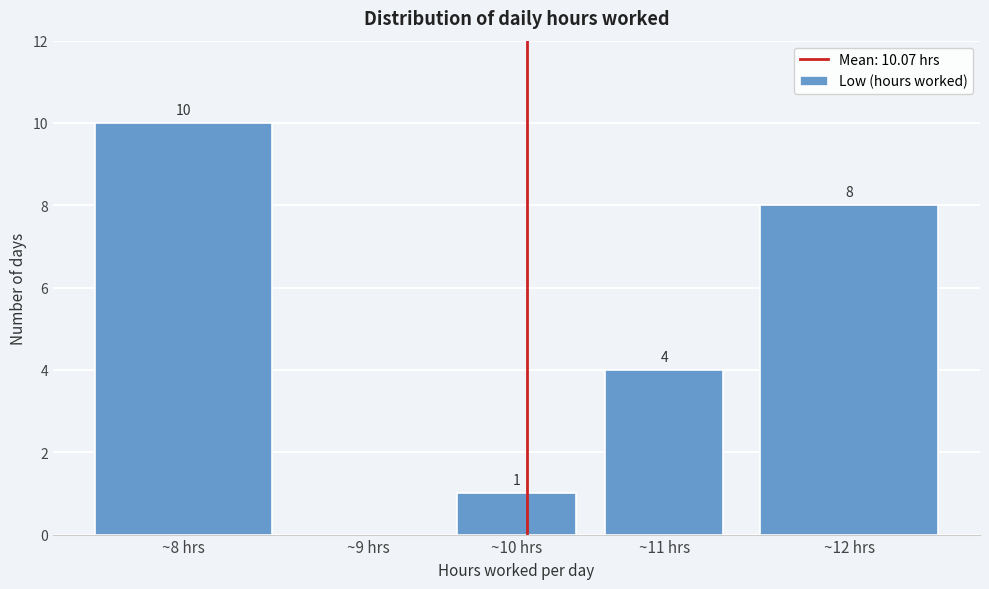

Reading left to right, list all the values displayed in this chart.

~8 hrs=10	~9 hrs=0	~10 hrs=1	~11 hrs=4	~12 hrs=8